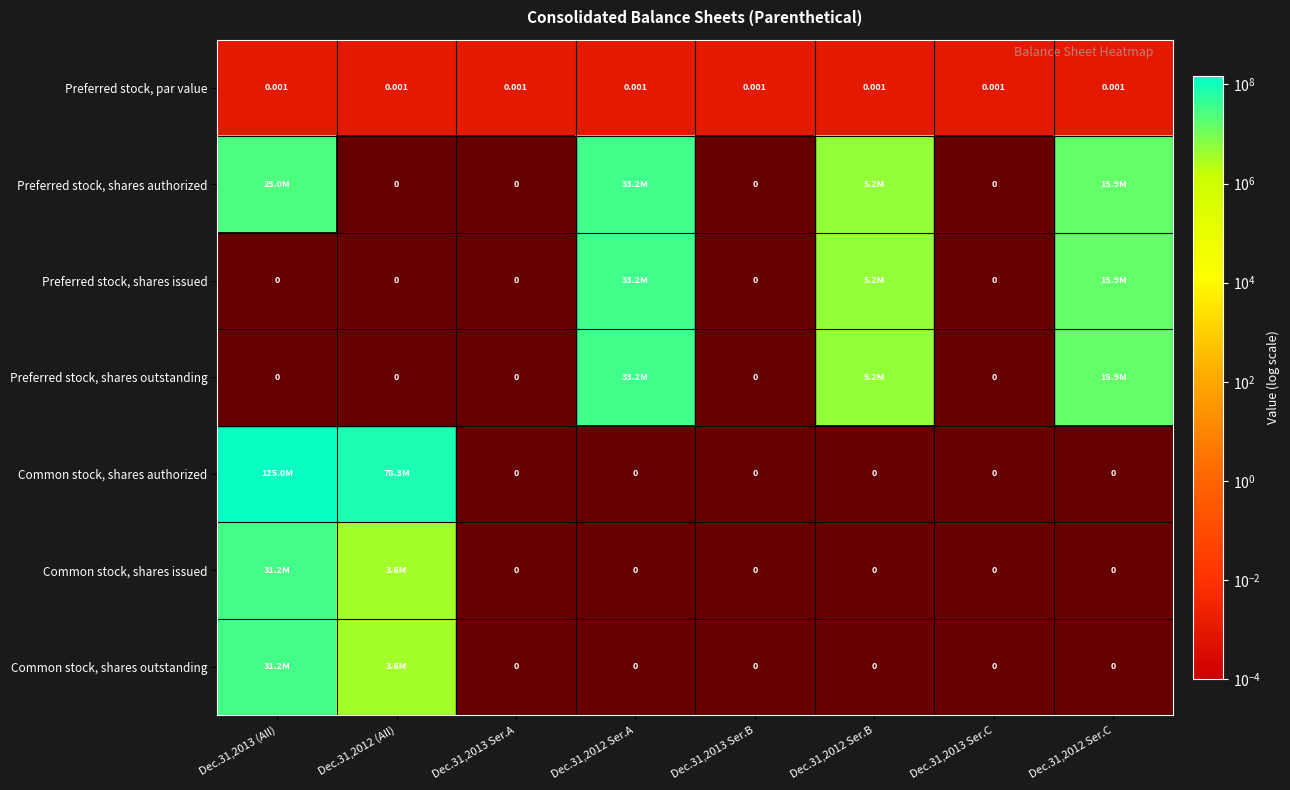

At how many categories does at least one series exceed 2613662?

5